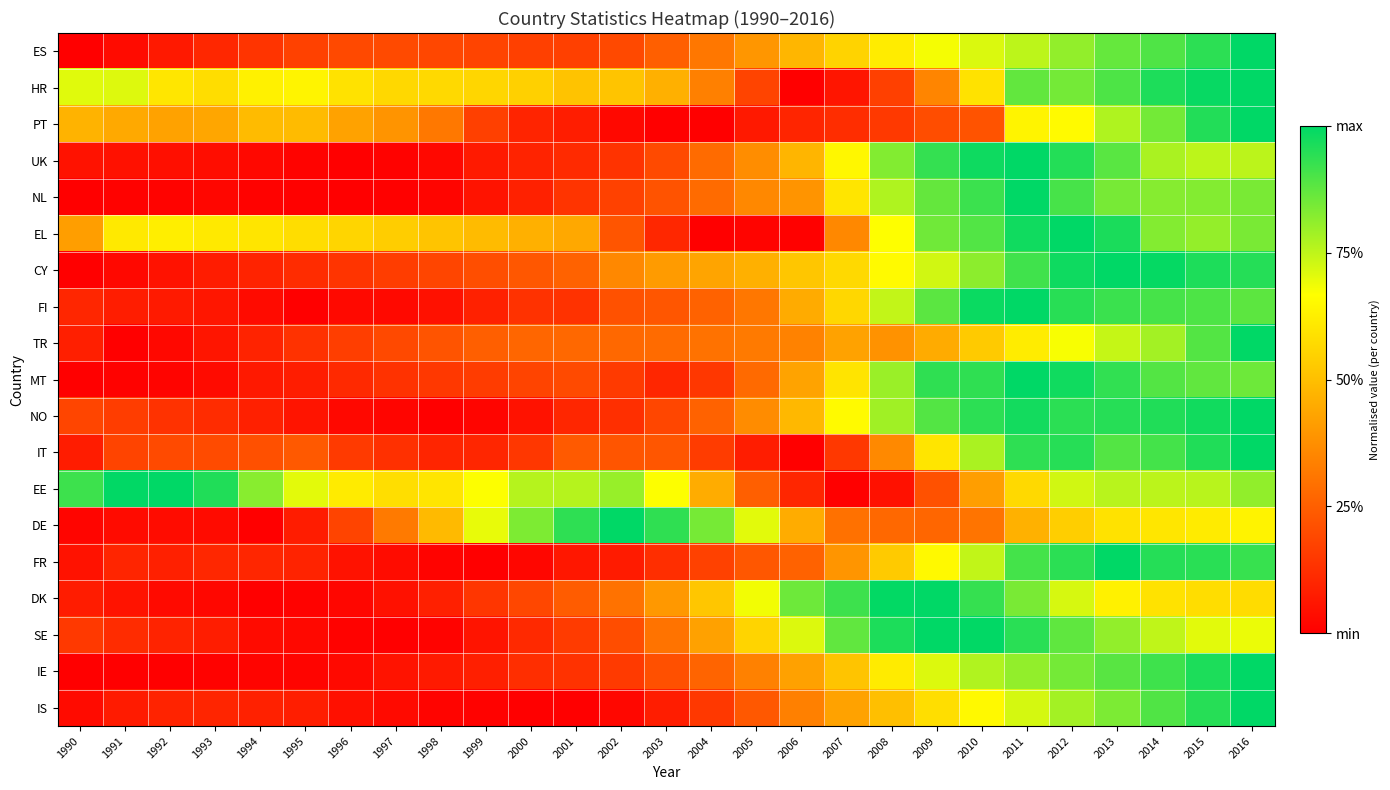

Reading left to right, extract all data points from this chart.

ES: 1990=0.0	1991=0.0	1992=0.1	1993=0.1	1994=0.1	1995=0.2	1996=0.2	1997=0.2	1998=0.2	1999=0.2	2000=0.2	2001=0.2	2002=0.2	2003=0.2	2004=0.3	2005=0.4	2006=0.5	2007=0.6	2008=0.6	2009=0.7	2010=0.7	2011=0.8	2012=0.8	2013=0.9	2014=0.9	2015=0.9	2016=1.0
HR: 1990=0.7	1991=0.7	1992=0.6	1993=0.6	1994=0.6	1995=0.6	1996=0.6	1997=0.6	1998=0.6	1999=0.6	2000=0.5	2001=0.5	2002=0.5	2003=0.5	2004=0.3	2005=0.2	2006=0.0	2007=0.1	2008=0.2	2009=0.3	2010=0.6	2011=0.9	2012=0.8	2013=0.9	2014=1.0	2015=1.0	2016=1.0
PT: 1990=0.5	1991=0.4	1992=0.4	1993=0.4	1994=0.5	1995=0.5	1996=0.4	1997=0.4	1998=0.3	1999=0.2	2000=0.1	2001=0.1	2002=0.0	2003=0.0	2004=0.0	2005=0.1	2006=0.1	2007=0.1	2008=0.2	2009=0.2	2010=0.2	2011=0.6	2012=0.7	2013=0.8	2014=0.8	2015=1.0	2016=1.0
UK: 1990=0.1	1991=0.0	1992=0.0	1993=0.0	1994=0.0	1995=0.0	1996=0.0	1997=0.0	1998=0.0	1999=0.1	2000=0.1	2001=0.1	2002=0.1	2003=0.2	2004=0.3	2005=0.4	2006=0.5	2007=0.6	2008=0.8	2009=0.9	2010=1.0	2011=1.0	2012=1.0	2013=0.9	2014=0.8	2015=0.8	2016=0.8
NL: 1990=0.0	1991=0.0	1992=0.0	1993=0.0	1994=0.0	1995=0.0	1996=0.0	1997=0.0	1998=0.0	1999=0.1	2000=0.1	2001=0.1	2002=0.2	2003=0.2	2004=0.3	2005=0.4	2006=0.4	2007=0.6	2008=0.8	2009=0.9	2010=0.9	2011=1.0	2012=0.9	2013=0.8	2014=0.8	2015=0.8	2016=0.8
EL: 1990=0.4	1991=0.6	1992=0.6	1993=0.6	1994=0.6	1995=0.6	1996=0.6	1997=0.5	1998=0.5	1999=0.5	2000=0.5	2001=0.4	2002=0.2	2003=0.1	2004=0.0	2005=0.0	2006=0.0	2007=0.4	2008=0.7	2009=0.9	2010=0.9	2011=1.0	2012=1.0	2013=1.0	2014=0.8	2015=0.8	2016=0.8
CY: 1990=0.0	1991=0.0	1992=0.0	1993=0.1	1994=0.1	1995=0.1	1996=0.1	1997=0.2	1998=0.2	1999=0.2	2000=0.2	2001=0.3	2002=0.4	2003=0.4	2004=0.4	2005=0.5	2006=0.5	2007=0.6	2008=0.7	2009=0.7	2010=0.8	2011=0.9	2012=1.0	2013=1.0	2014=1.0	2015=1.0	2016=0.9
FI: 1990=0.1	1991=0.1	1992=0.1	1993=0.1	1994=0.0	1995=0.0	1996=0.0	1997=0.0	1998=0.0	1999=0.1	2000=0.1	2001=0.1	2002=0.2	2003=0.2	2004=0.3	2005=0.3	2006=0.4	2007=0.6	2008=0.7	2009=0.9	2010=1.0	2011=1.0	2012=0.9	2013=0.9	2014=0.9	2015=0.9	2016=0.9
TR: 1990=0.1	1991=0.0	1992=0.0	1993=0.1	1994=0.1	1995=0.1	1996=0.2	1997=0.2	1998=0.2	1999=0.2	2000=0.3	2001=0.3	2002=0.3	2003=0.3	2004=0.3	2005=0.3	2006=0.3	2007=0.4	2008=0.4	2009=0.4	2010=0.5	2011=0.6	2012=0.7	2013=0.7	2014=0.8	2015=0.9	2016=1.0
MT: 1990=0.0	1991=0.0	1992=0.0	1993=0.0	1994=0.1	1995=0.1	1996=0.1	1997=0.1	1998=0.1	1999=0.2	2000=0.2	2001=0.2	2002=0.2	2003=0.1	2004=0.1	2005=0.3	2006=0.4	2007=0.6	2008=0.8	2009=0.9	2010=0.9	2011=1.0	2012=1.0	2013=0.9	2014=0.9	2015=0.9	2016=0.9
NO: 1990=0.2	1991=0.2	1992=0.1	1993=0.1	1994=0.1	1995=0.1	1996=0.0	1997=0.0	1998=0.0	1999=0.0	2000=0.1	2001=0.1	2002=0.1	2003=0.2	2004=0.3	2005=0.4	2006=0.5	2007=0.7	2008=0.8	2009=0.9	2010=0.9	2011=1.0	2012=0.9	2013=0.9	2014=1.0	2015=1.0	2016=1.0
IT: 1990=0.1	1991=0.2	1992=0.2	1993=0.2	1994=0.2	1995=0.2	1996=0.2	1997=0.1	1998=0.1	1999=0.1	2000=0.1	2001=0.2	2002=0.2	2003=0.2	2004=0.2	2005=0.1	2006=0.0	2007=0.1	2008=0.4	2009=0.6	2010=0.8	2011=0.9	2012=0.9	2013=0.9	2014=0.9	2015=1.0	2016=1.0
EE: 1990=0.9	1991=1.0	1992=1.0	1993=1.0	1994=0.8	1995=0.7	1996=0.6	1997=0.6	1998=0.6	1999=0.7	2000=0.8	2001=0.8	2002=0.8	2003=0.7	2004=0.5	2005=0.2	2006=0.1	2007=0.0	2008=0.0	2009=0.2	2010=0.4	2011=0.6	2012=0.7	2013=0.8	2014=0.8	2015=0.8	2016=0.8
DE: 1990=0.0	1991=0.0	1992=0.0	1993=0.0	1994=0.0	1995=0.1	1996=0.2	1997=0.3	1998=0.5	1999=0.7	2000=0.8	2001=0.9	2002=1.0	2003=0.9	2004=0.8	2005=0.7	2006=0.5	2007=0.3	2008=0.3	2009=0.3	2010=0.3	2011=0.5	2012=0.5	2013=0.6	2014=0.6	2015=0.6	2016=0.6
FR: 1990=0.0	1991=0.1	1992=0.1	1993=0.1	1994=0.1	1995=0.1	1996=0.1	1997=0.0	1998=0.0	1999=0.0	2000=0.0	2001=0.1	2002=0.1	2003=0.1	2004=0.2	2005=0.2	2006=0.3	2007=0.4	2008=0.5	2009=0.7	2010=0.7	2011=0.9	2012=0.9	2013=1.0	2014=1.0	2015=0.9	2016=0.9
DK: 1990=0.1	1991=0.1	1992=0.0	1993=0.0	1994=0.0	1995=0.0	1996=0.0	1997=0.0	1998=0.1	1999=0.1	2000=0.2	2001=0.2	2002=0.3	2003=0.4	2004=0.5	2005=0.7	2006=0.9	2007=0.9	2008=1.0	2009=1.0	2010=0.9	2011=0.8	2012=0.7	2013=0.6	2014=0.6	2015=0.6	2016=0.6
SE: 1990=0.2	1991=0.1	1992=0.1	1993=0.1	1994=0.0	1995=0.0	1996=0.0	1997=0.0	1998=0.0	1999=0.1	2000=0.1	2001=0.2	2002=0.2	2003=0.3	2004=0.4	2005=0.6	2006=0.7	2007=0.9	2008=1.0	2009=1.0	2010=1.0	2011=0.9	2012=0.9	2013=0.8	2014=0.7	2015=0.7	2016=0.7
IE: 1990=0.0	1991=0.0	1992=0.0	1993=0.0	1994=0.0	1995=0.0	1996=0.0	1997=0.1	1998=0.1	1999=0.1	2000=0.1	2001=0.1	2002=0.2	2003=0.2	2004=0.3	2005=0.3	2006=0.4	2007=0.5	2008=0.6	2009=0.7	2010=0.8	2011=0.8	2012=0.8	2013=0.9	2014=0.9	2015=1.0	2016=1.0
IS: 1990=0.0	1991=0.1	1992=0.1	1993=0.1	1994=0.1	1995=0.1	1996=0.0	1997=0.0	1998=0.0	1999=0.0	2000=0.0	2001=0.0	2002=0.0	2003=0.1	2004=0.2	2005=0.2	2006=0.3	2007=0.4	2008=0.5	2009=0.6	2010=0.7	2011=0.7	2012=0.8	2013=0.8	2014=0.9	2015=0.9	2016=1.0